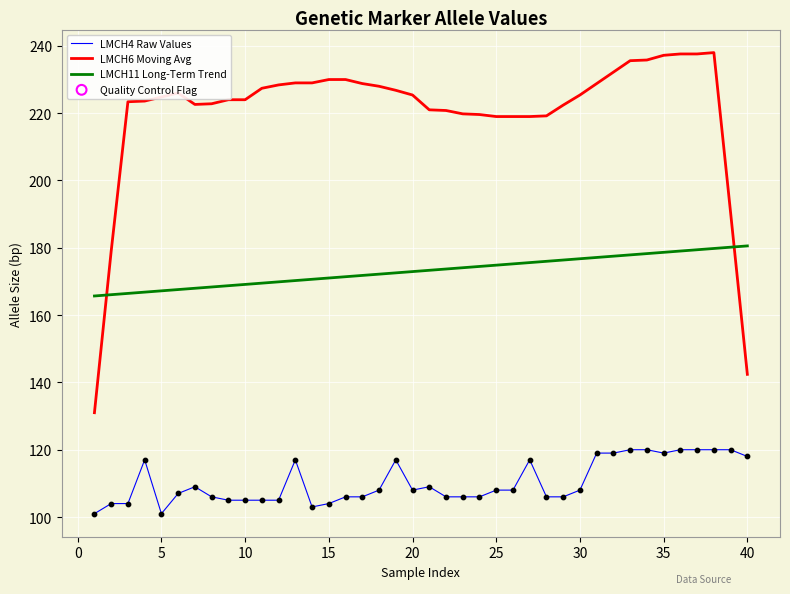

At how many categories does at least one series exceed 163?

40